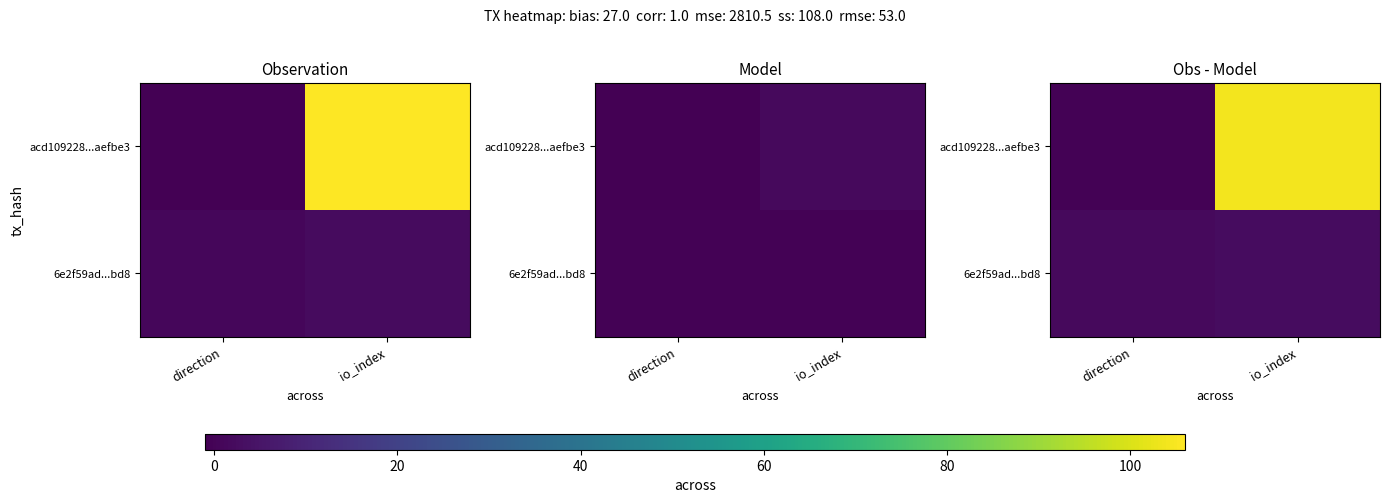

At io_index, list the series in order from smallest to largest.

6e2f59ad...bd8, acd109228...aefbe3